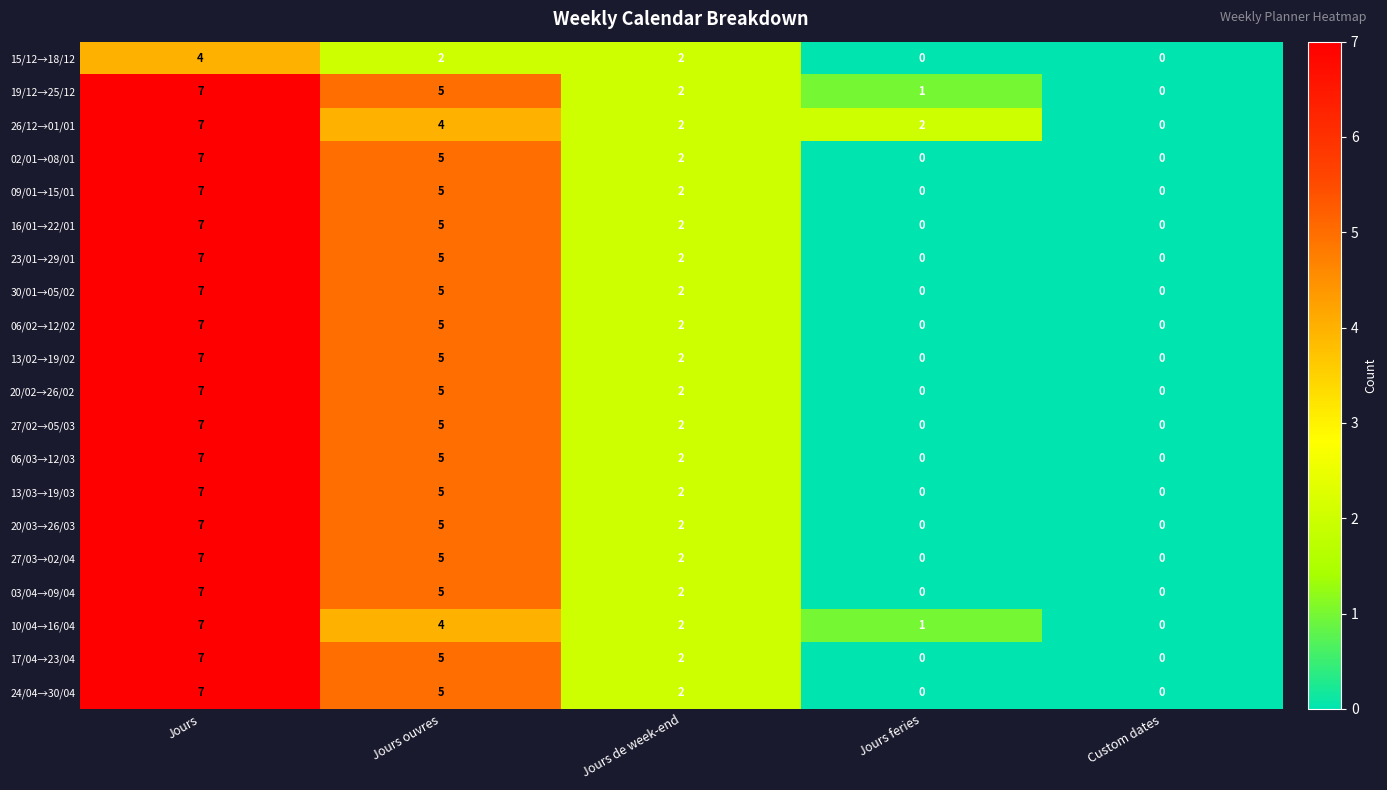

How many data points does each series have?

5